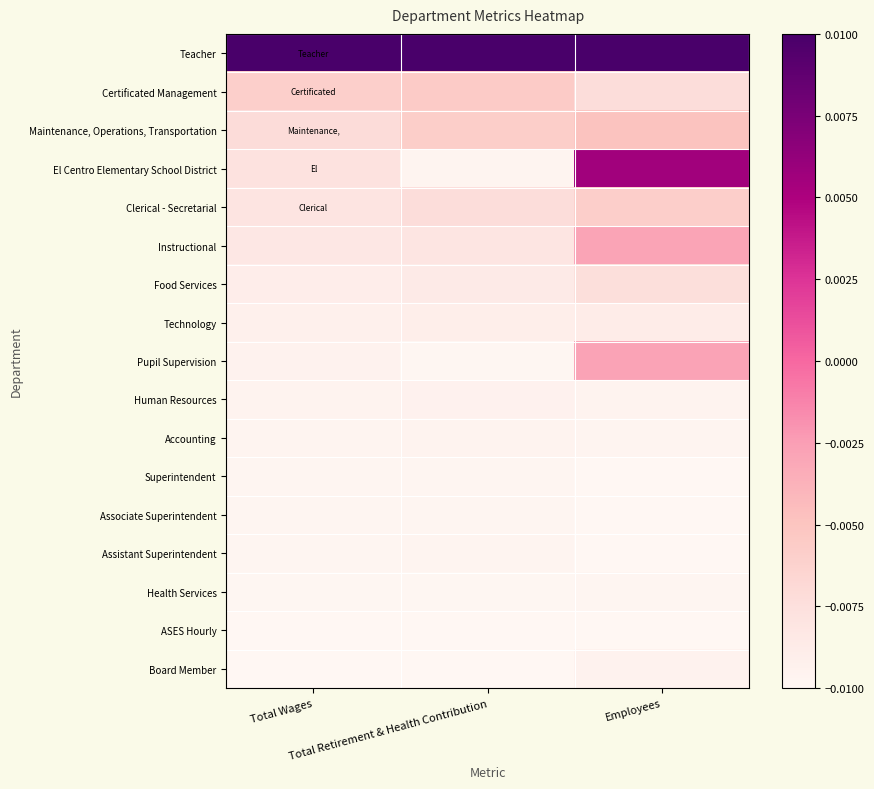

Reading left to right, list all the values displayed in this chart.

Teacher: Total Wages=0.0	Total Retirement & Health Contribution=0.0	Employees=0.0
Certificated Management: Total Wages=-0.0	Total Retirement & Health Contribution=-0.0	Employees=-0.0
Maintenance, Operations, Transportation: Total Wages=-0.0	Total Retirement & Health Contribution=-0.0	Employees=-0.0
El Centro Elementary School District: Total Wages=-0.0	Total Retirement & Health Contribution=-0.0	Employees=0.0
Clerical - Secretarial: Total Wages=-0.0	Total Retirement & Health Contribution=-0.0	Employees=-0.0
Instructional: Total Wages=-0.0	Total Retirement & Health Contribution=-0.0	Employees=-0.0
Food Services: Total Wages=-0.0	Total Retirement & Health Contribution=-0.0	Employees=-0.0
Technology: Total Wages=-0.0	Total Retirement & Health Contribution=-0.0	Employees=-0.0
Pupil Supervision: Total Wages=-0.0	Total Retirement & Health Contribution=-0.0	Employees=-0.0
Human Resources: Total Wages=-0.0	Total Retirement & Health Contribution=-0.0	Employees=-0.0
Accounting: Total Wages=-0.0	Total Retirement & Health Contribution=-0.0	Employees=-0.0
Superintendent: Total Wages=-0.0	Total Retirement & Health Contribution=-0.0	Employees=-0.0
Associate Superintendent: Total Wages=-0.0	Total Retirement & Health Contribution=-0.0	Employees=-0.0
Assistant Superintendent: Total Wages=-0.0	Total Retirement & Health Contribution=-0.0	Employees=-0.0
Health Services: Total Wages=-0.0	Total Retirement & Health Contribution=-0.0	Employees=-0.0
ASES Hourly: Total Wages=-0.0	Total Retirement & Health Contribution=-0.0	Employees=-0.0
Board Member: Total Wages=-0.0	Total Retirement & Health Contribution=-0.0	Employees=-0.0